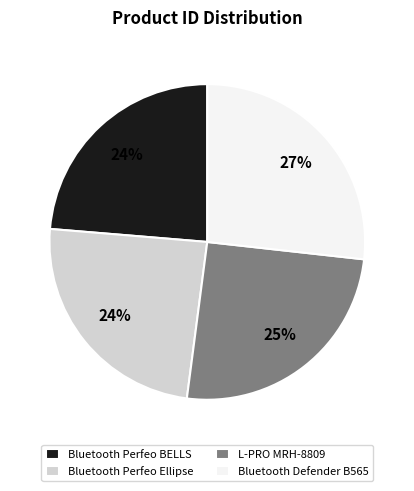

What is the largest slice in the pie chart?

Bluetooth Defender B565